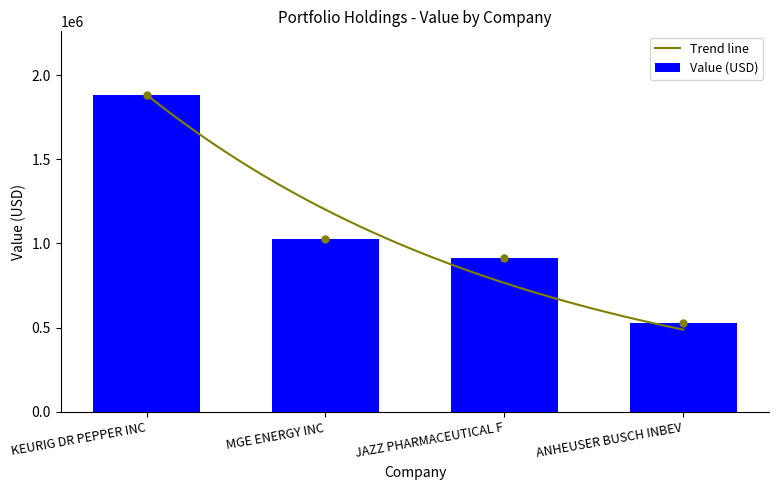

Are the bars grouped side by side (vs. stacked)?

No